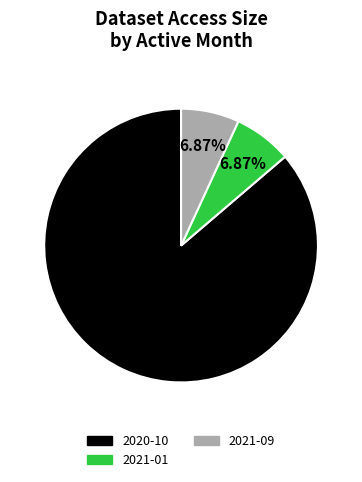

How many slices are in this pie chart?

3